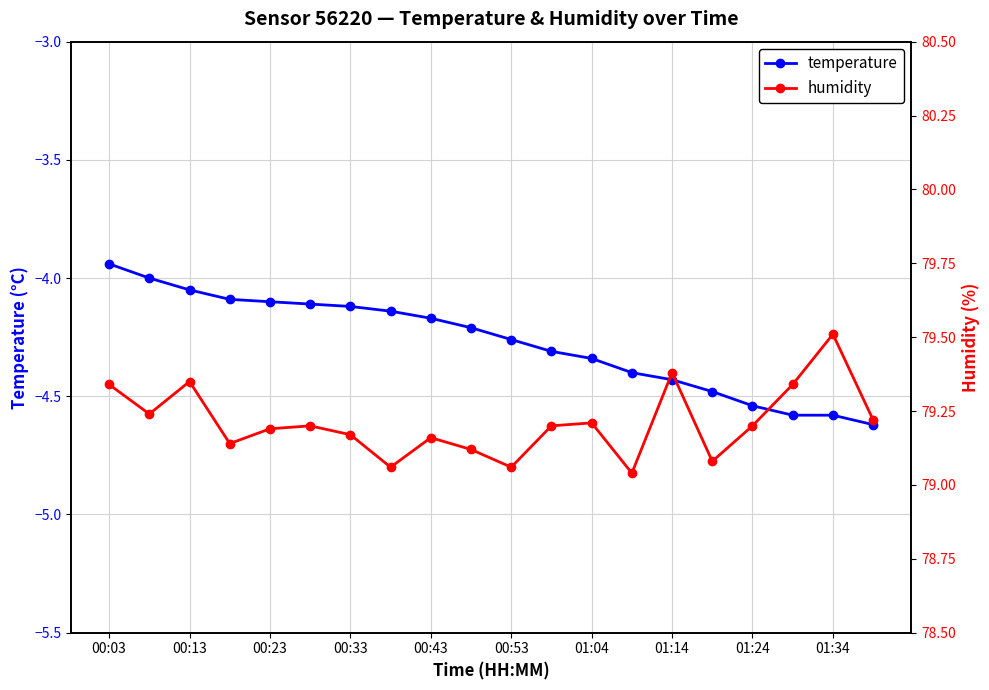

What is the lowest value of the temperature series?

-4.6